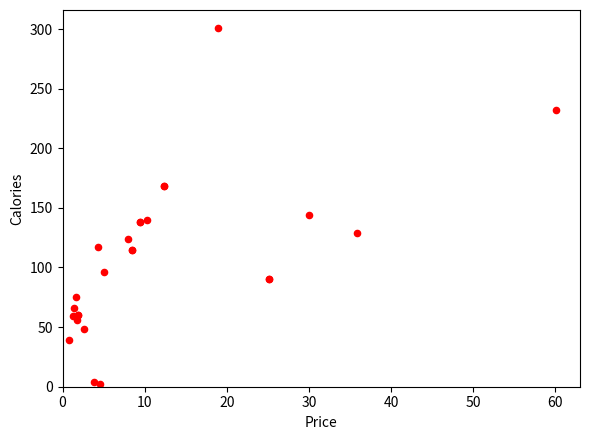

What Y value in the scatter plot is closest to 151?

144